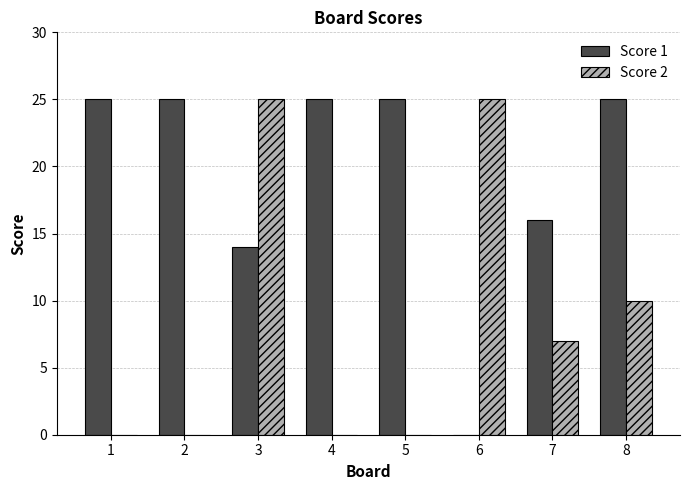

Which series has the largest total across all categories?

Score 1